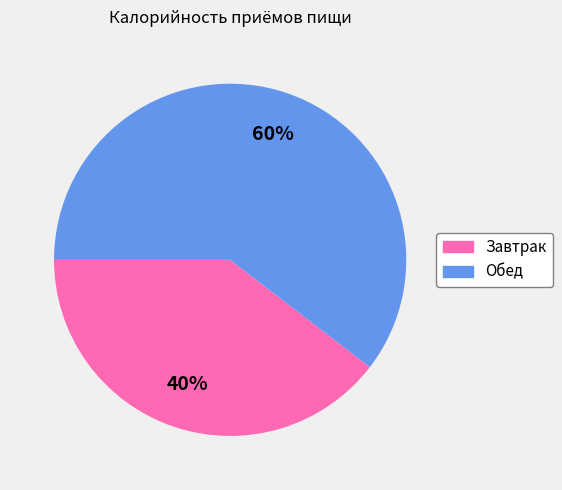

Combined, do Завтрак and Обед account for over 50%?

Yes